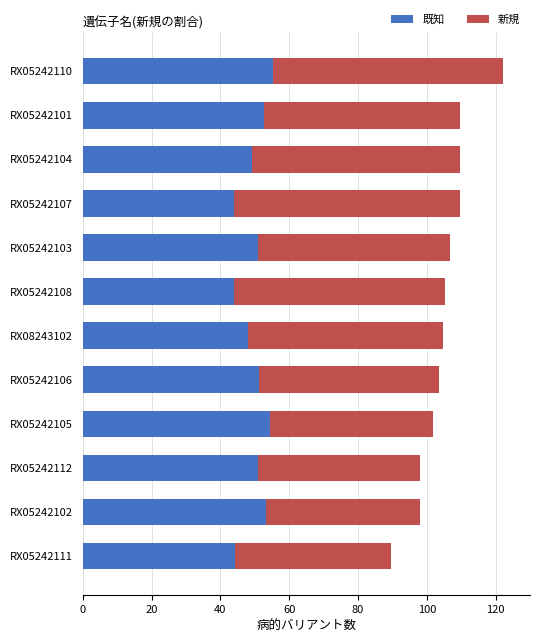

The 既知 series shows 22.5 at RX08243102. True or false?

False